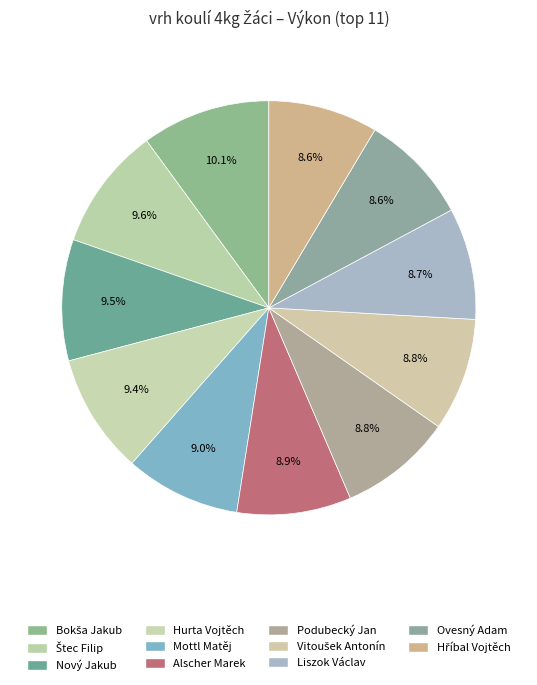

How many segments does this pie chart have?

11